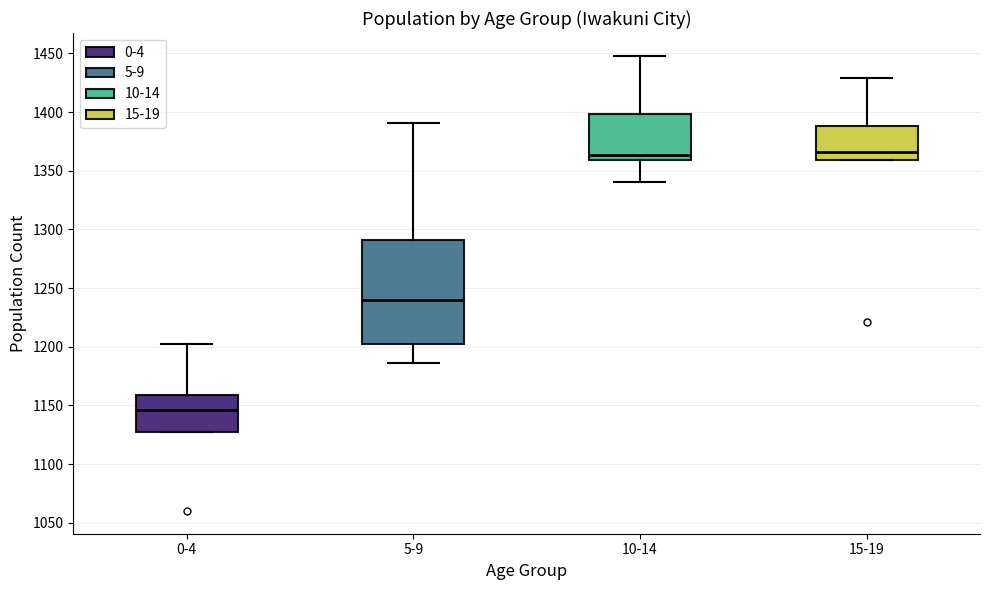

Where does the upper whisker of the box for 10-14 end on the y-axis? The values are not printed on the chart, so give them approximately, as read against the axis.

1450